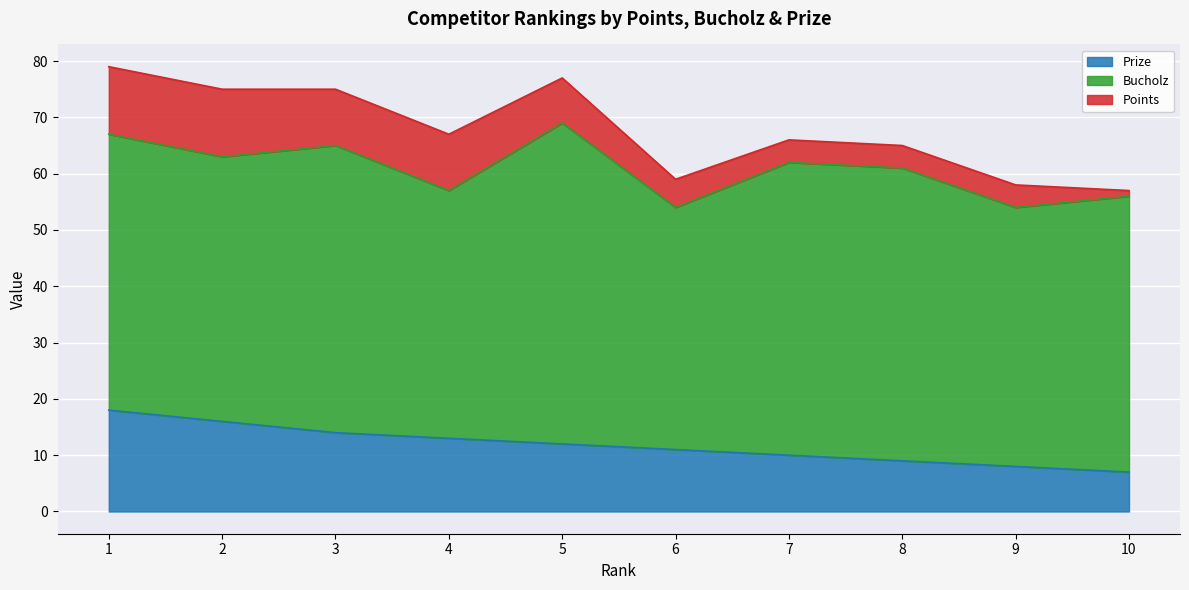

At which category is the sum across all series the highest?

1